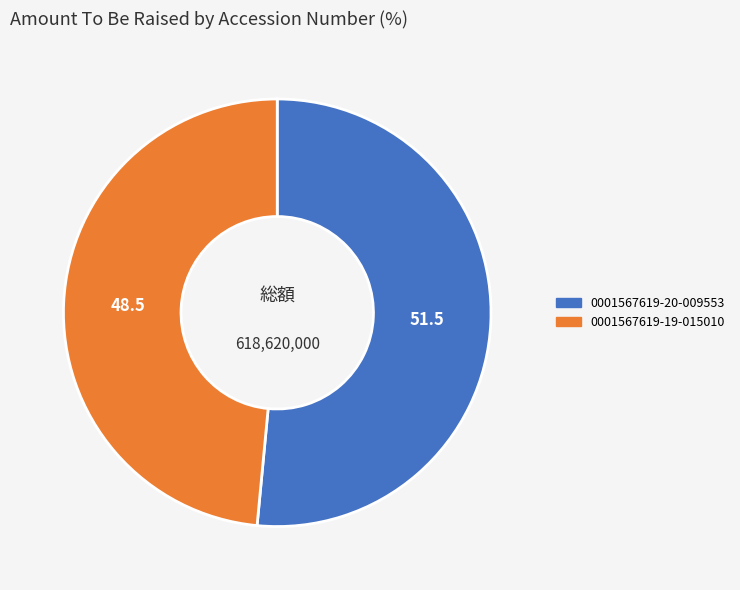

Which slice is the smallest?

0001567619-19-015010